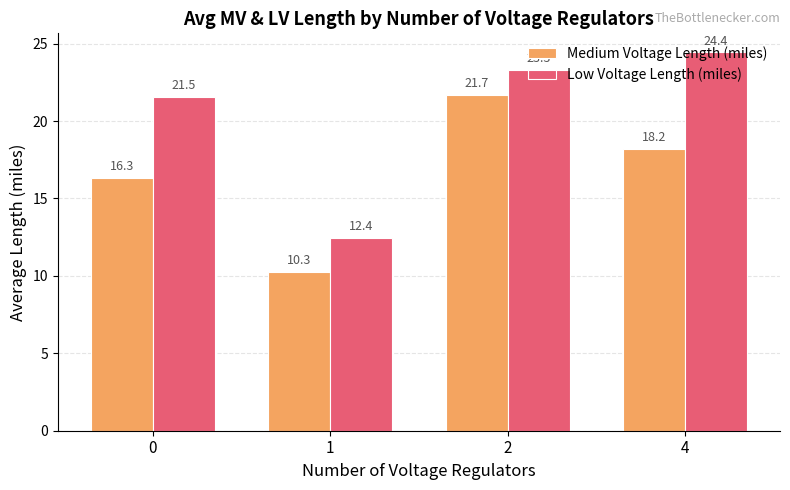

What is the value of the Low Voltage Length (miles) bar at the 1st from the left?

21.5